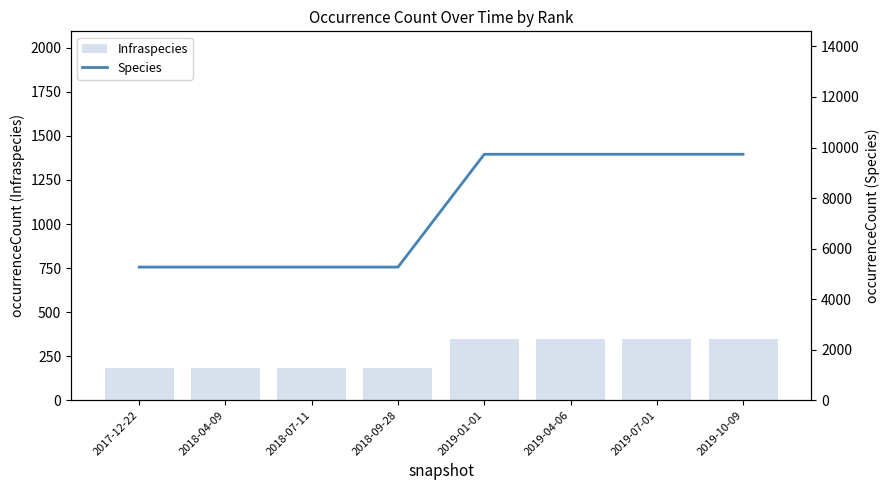

What is the label of the 8th bar from the right?

2017-12-22